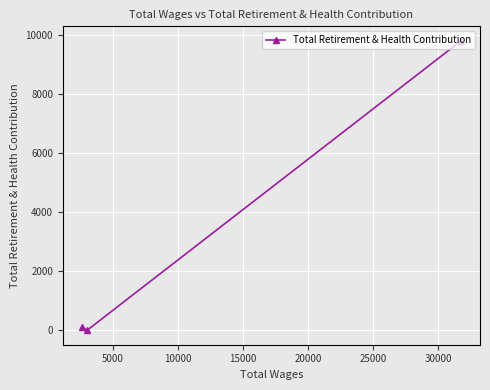

What is the sum of all values?

9896